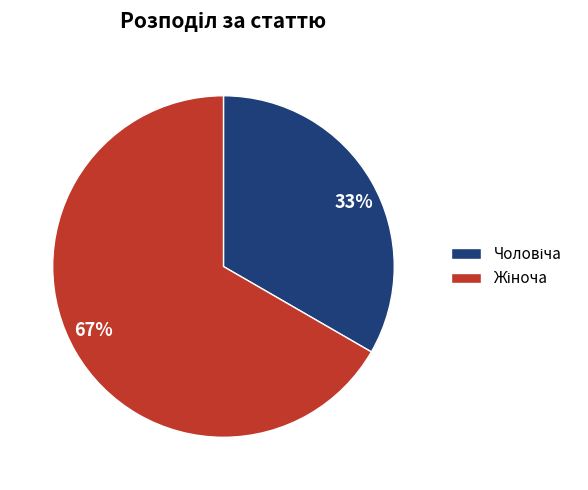

Is there a majority slice in this chart?

Yes